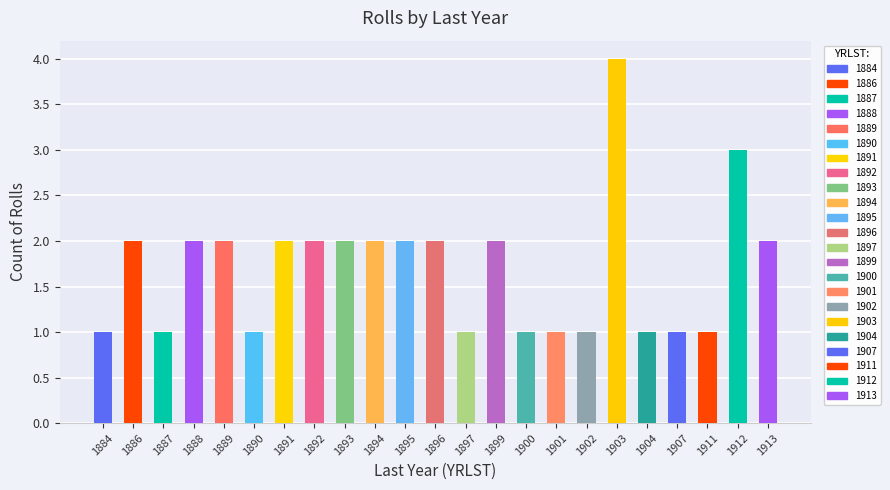

What is the change in value from 1895 to 1912?

+1